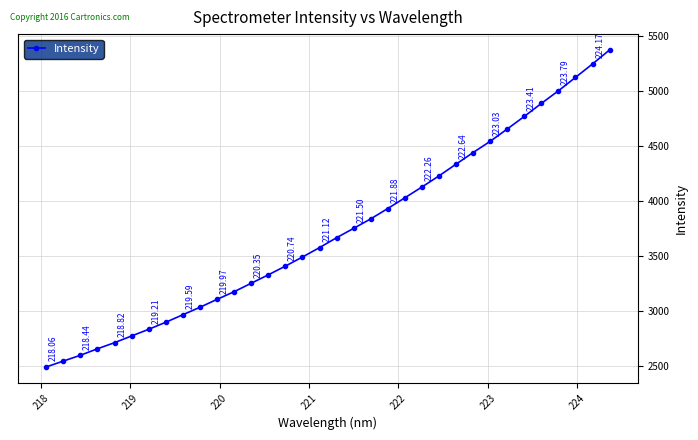

True or false: there are more than 1 points higher than both neighbors.

False